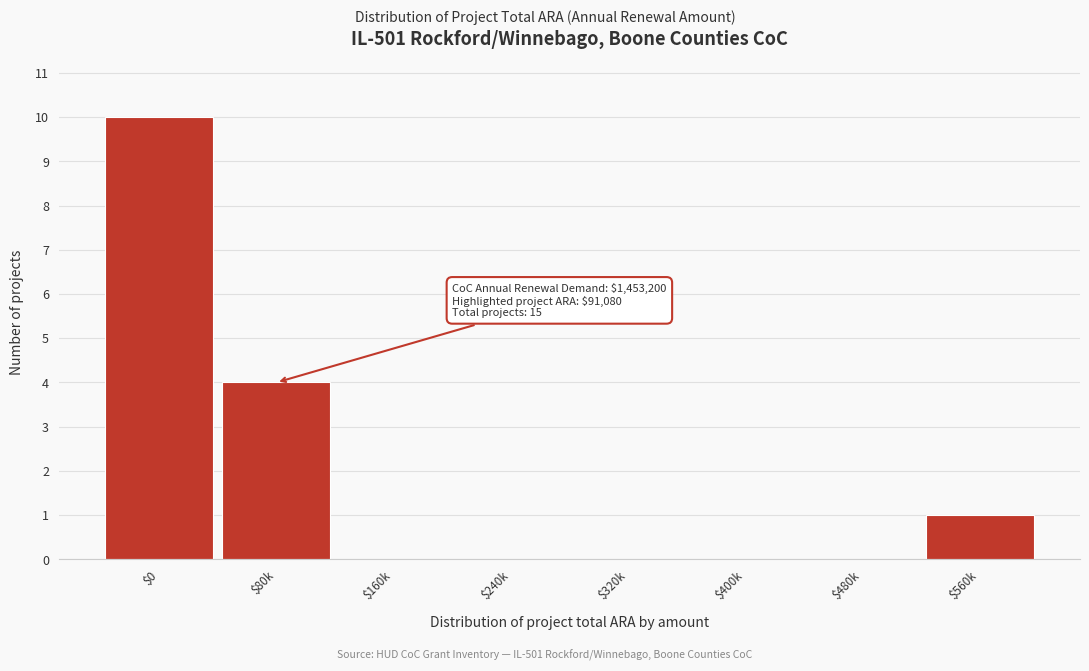

True or false: the data shows 4 at $80k.

True